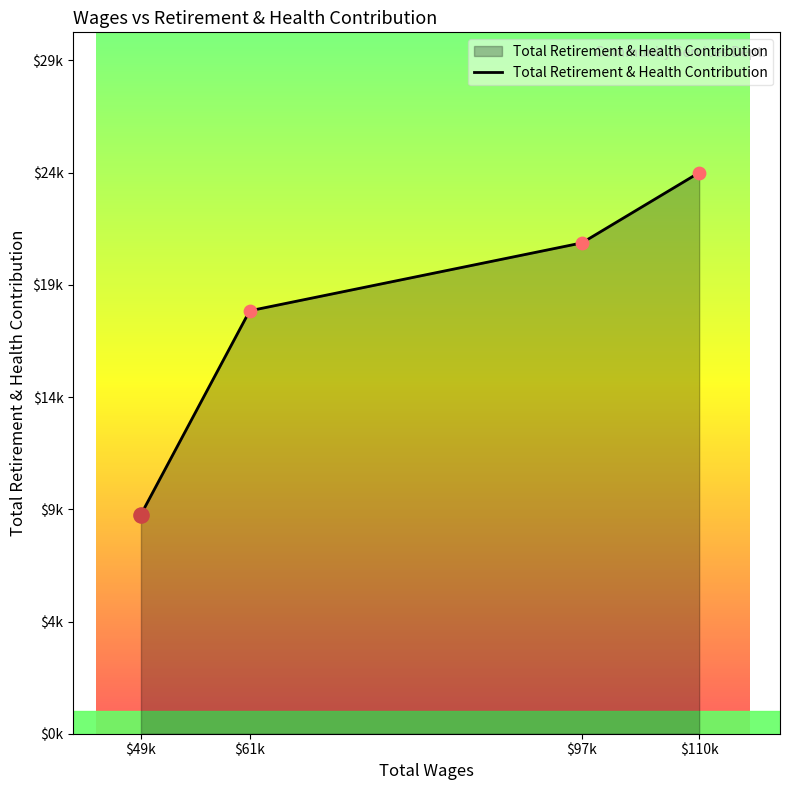

Between $97k and $49k, which is larger?

$97k